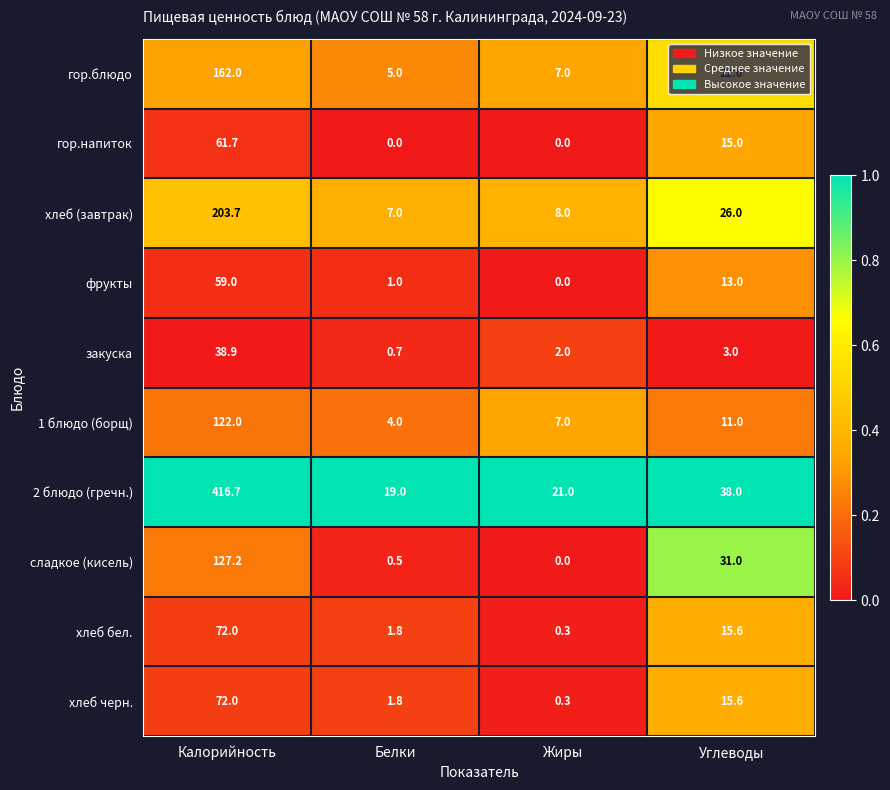

Is it true that хлеб бел. equals 0.6 at Белки?

False